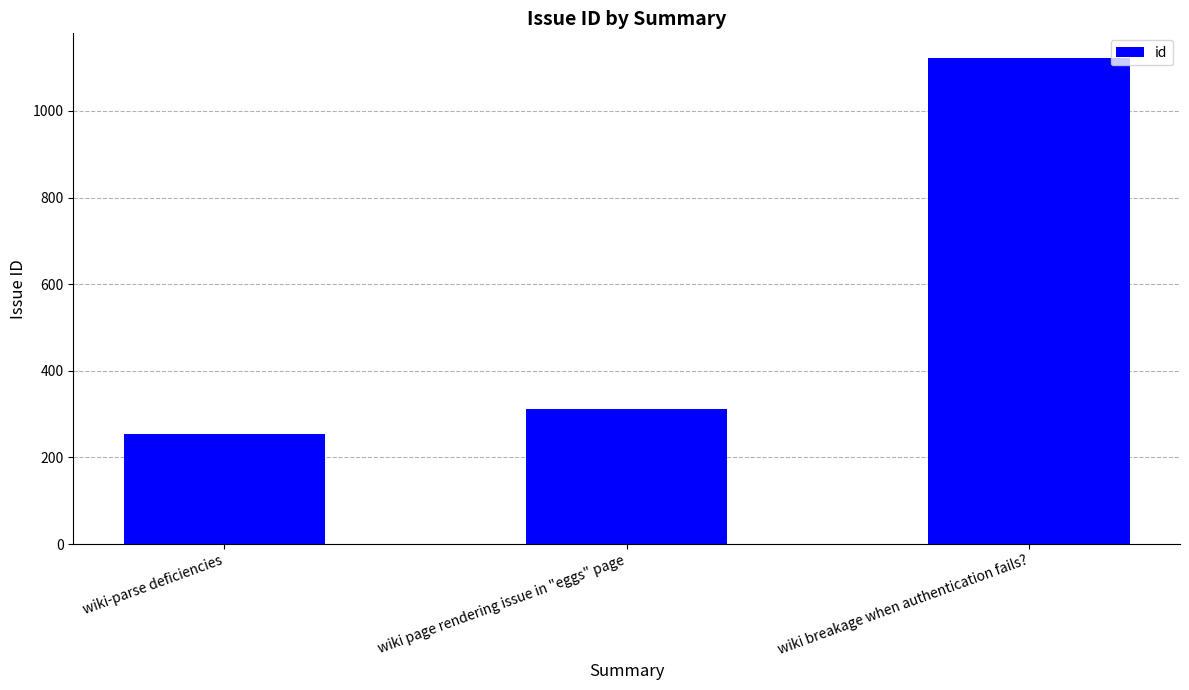

What position from the right is wiki-parse deficiencies?

3